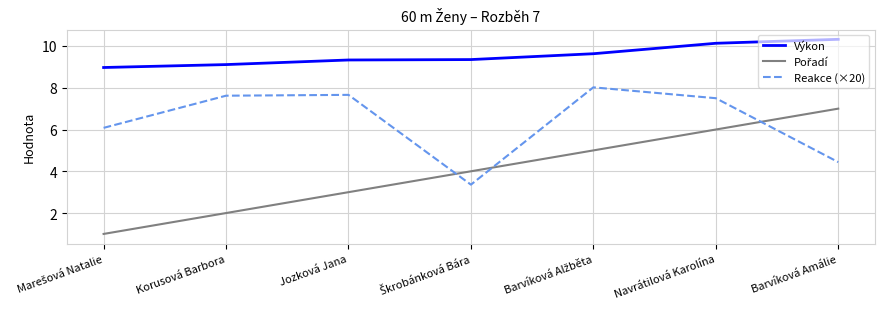

Which series has the largest total across all categories?

Výkon